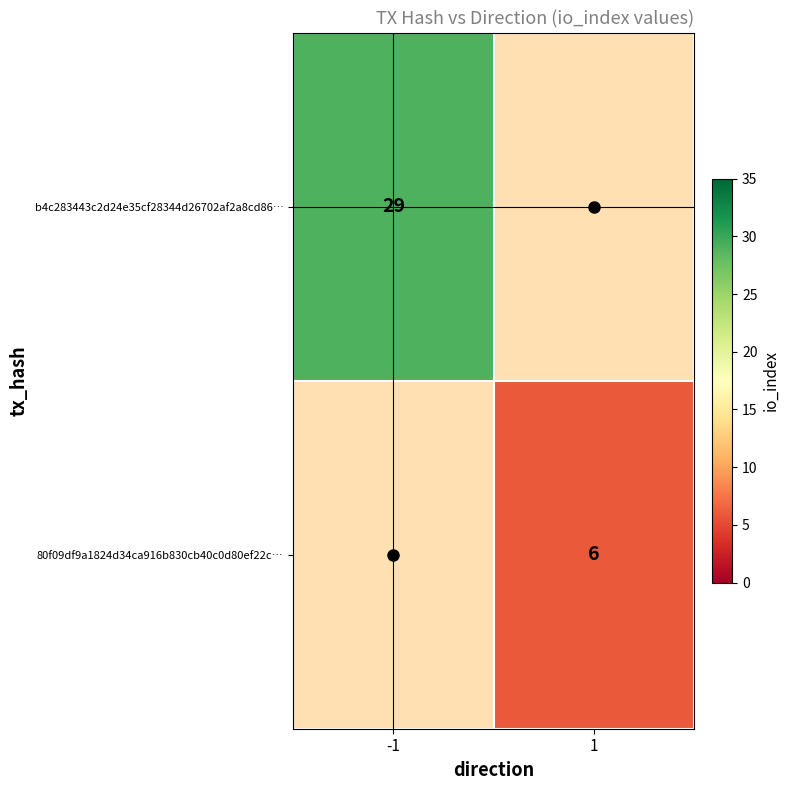

Which series has the largest range (max minus min)?

b4c283443c2d24e35cf28344d26702af2a8cd86…